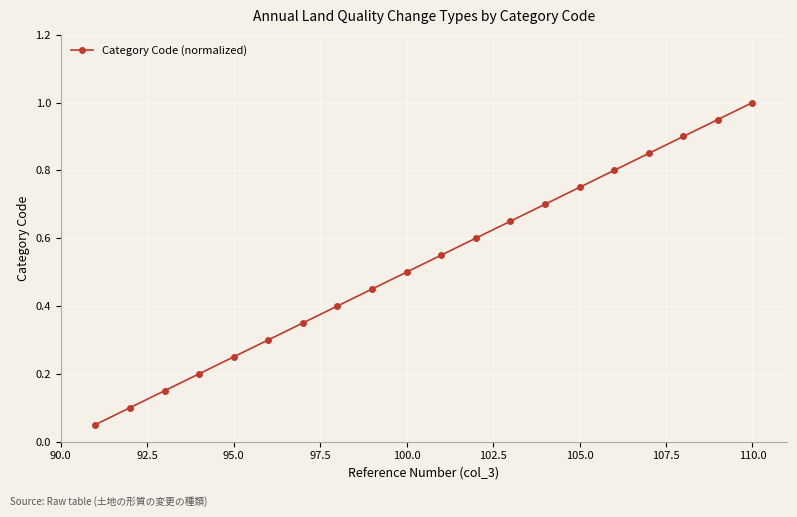

True or false: there are more than 0 points higher than both neighbors.

False